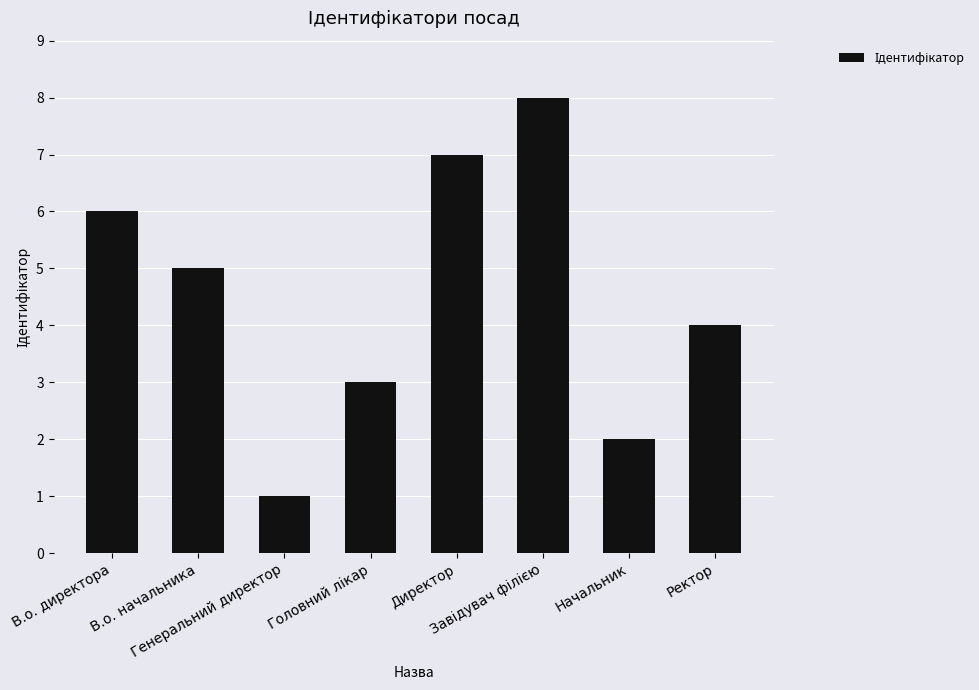

What is the change in value from Генеральний директор to Ректор?

+3